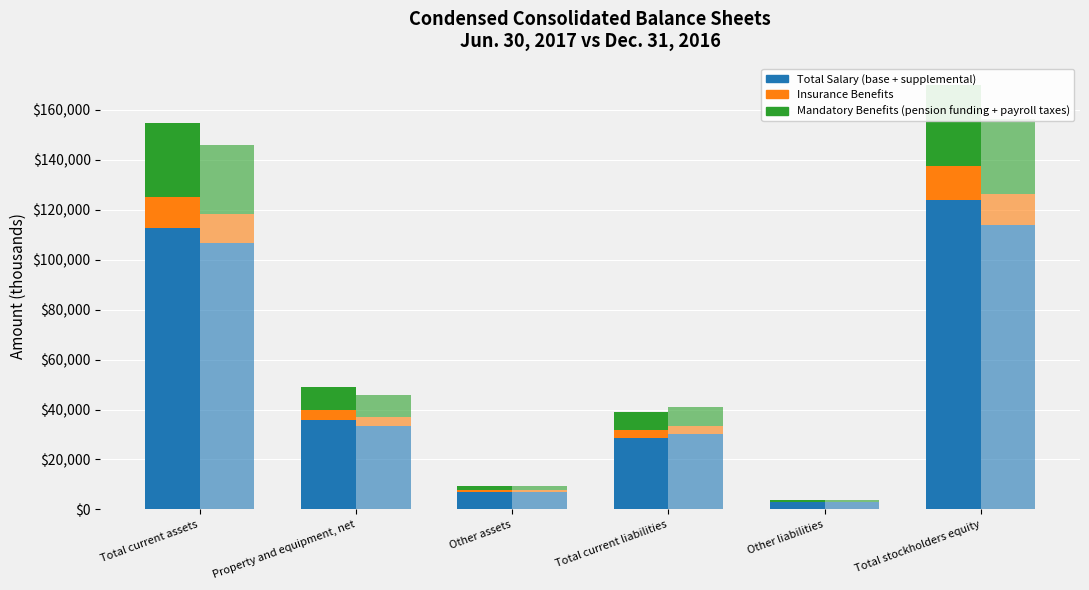

Is the value of Jun. 30, 2017 – Mandatory at Other assets greater than the value of Jun. 30, 2017 – Base at Total current liabilities?

No